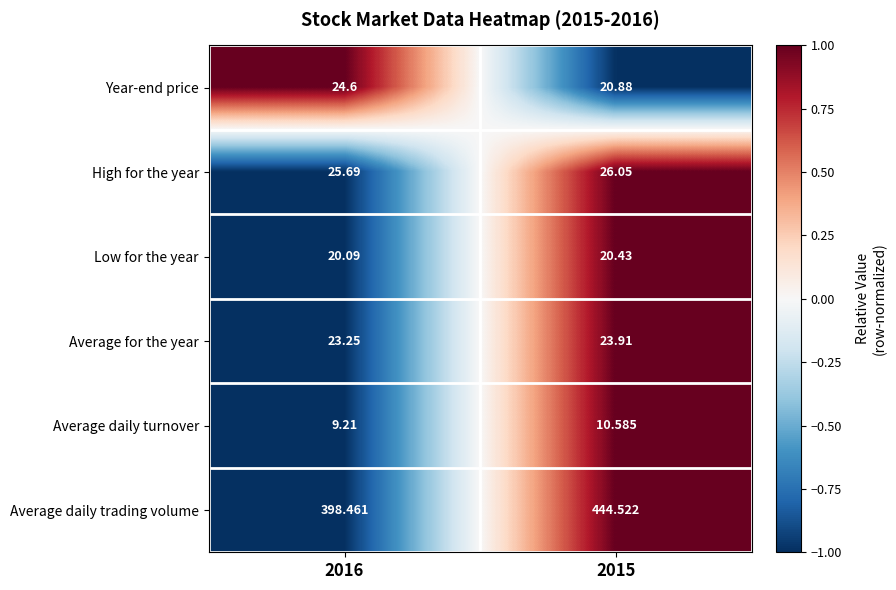

Which series has the largest total across all categories?

Average daily trading volume